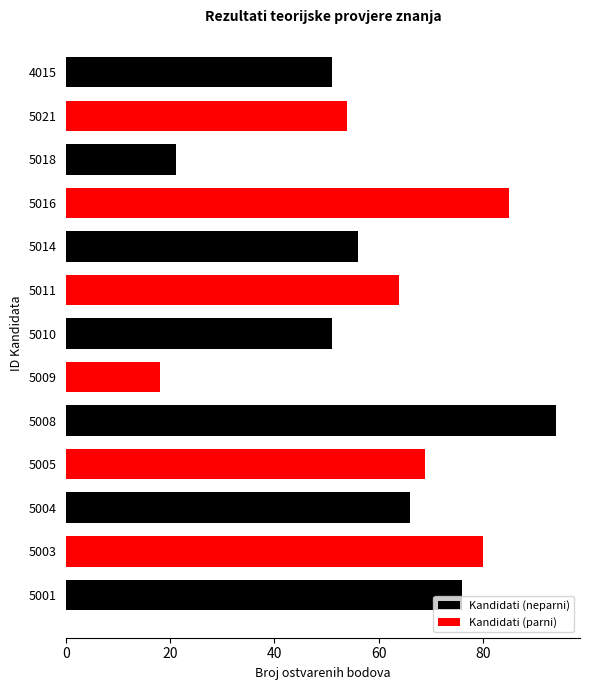

Count the number of values greater than 64.

6